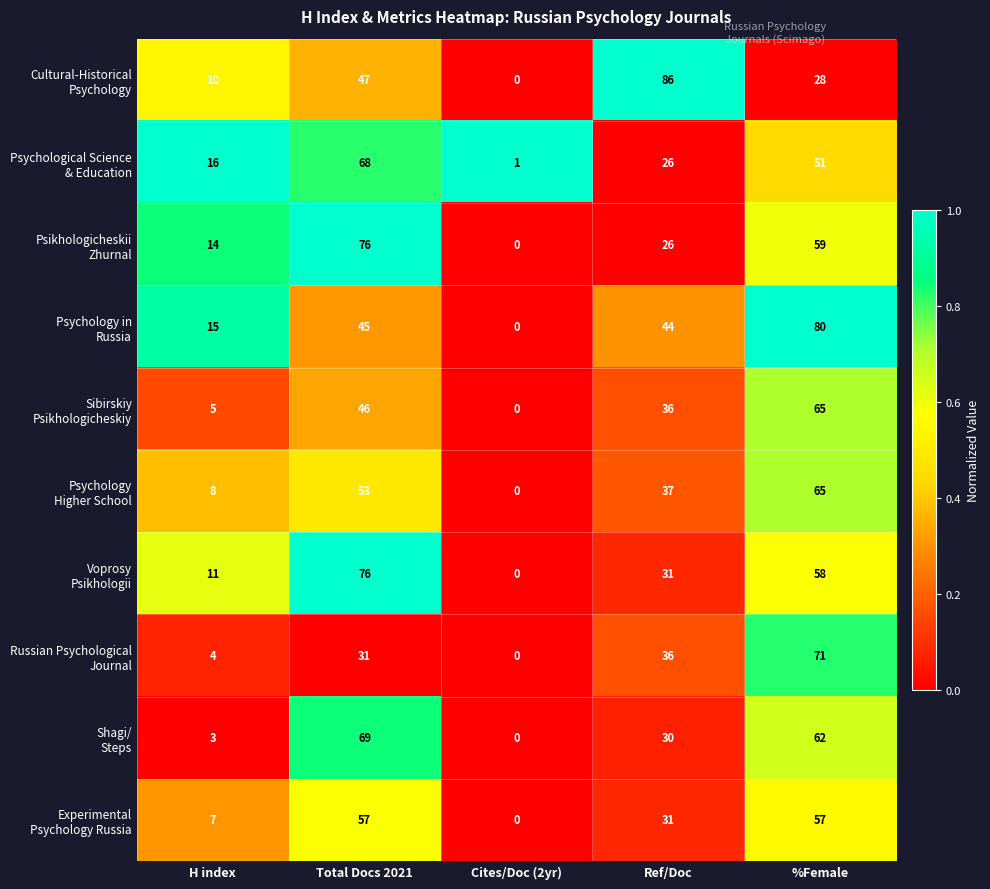

What is the spread (max minus min) of values at H index?

13